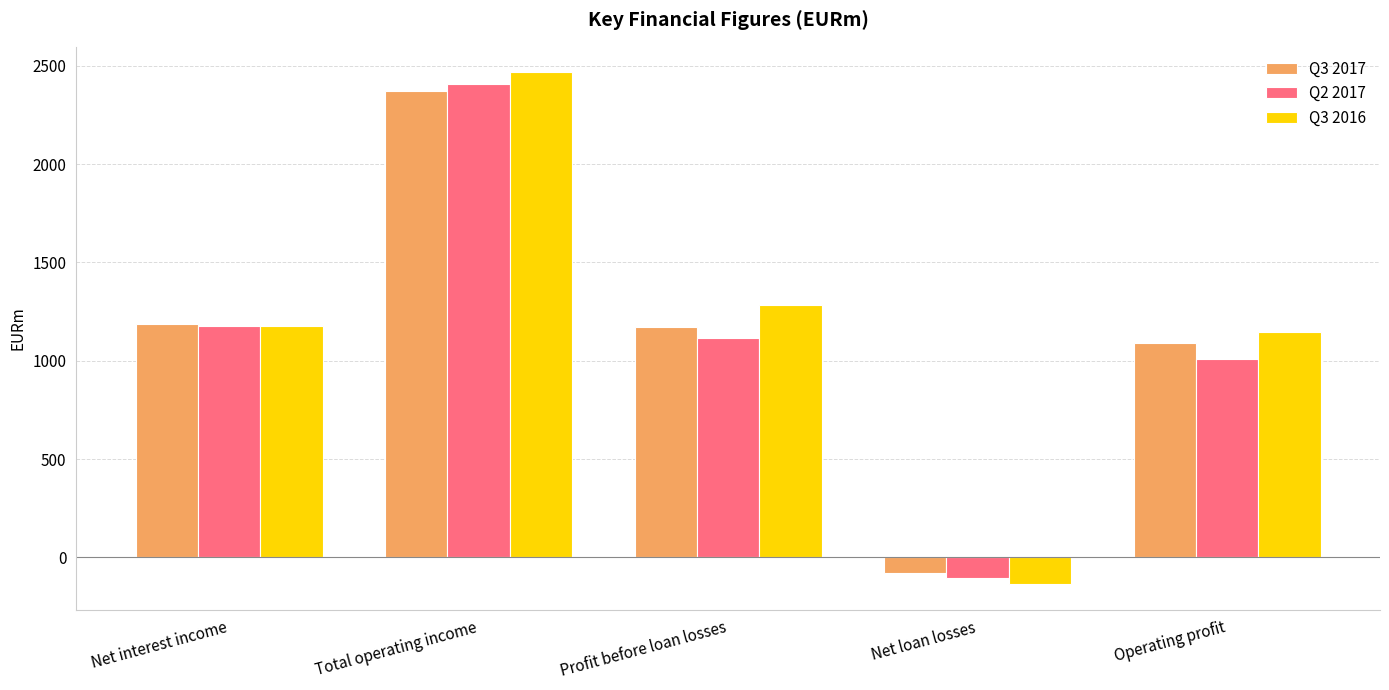

Reading left to right, what are all the values shown in this chart?

Q3 2017: 1185	2373	1169	-79	1090
Q2 2017: 1175	2407	1116	-106	1010
Q3 2016: 1178	2466	1283	-135	1148